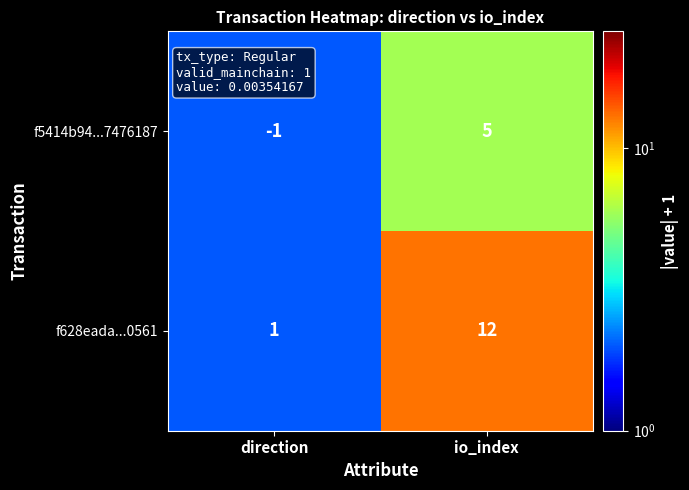

What is the spread (max minus min) of values at io_index?

7